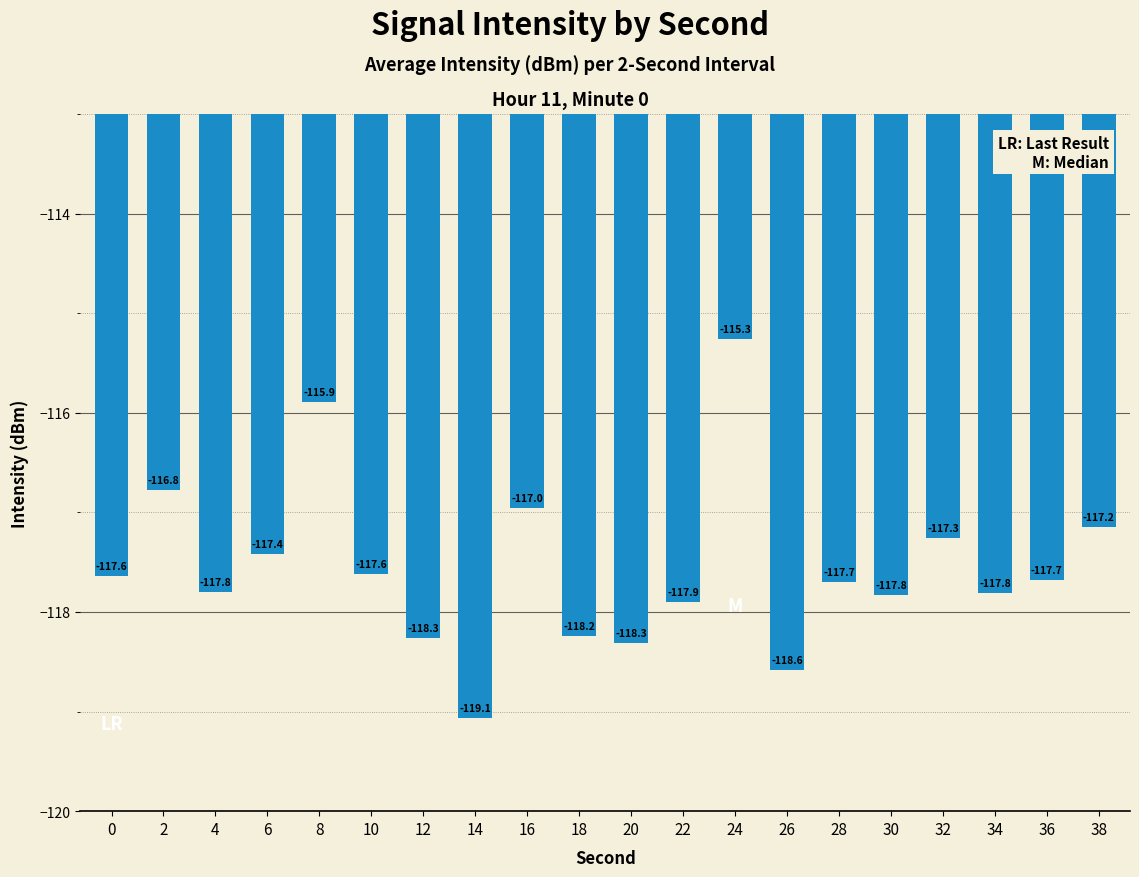

Does the chart contain any negative values?

Yes